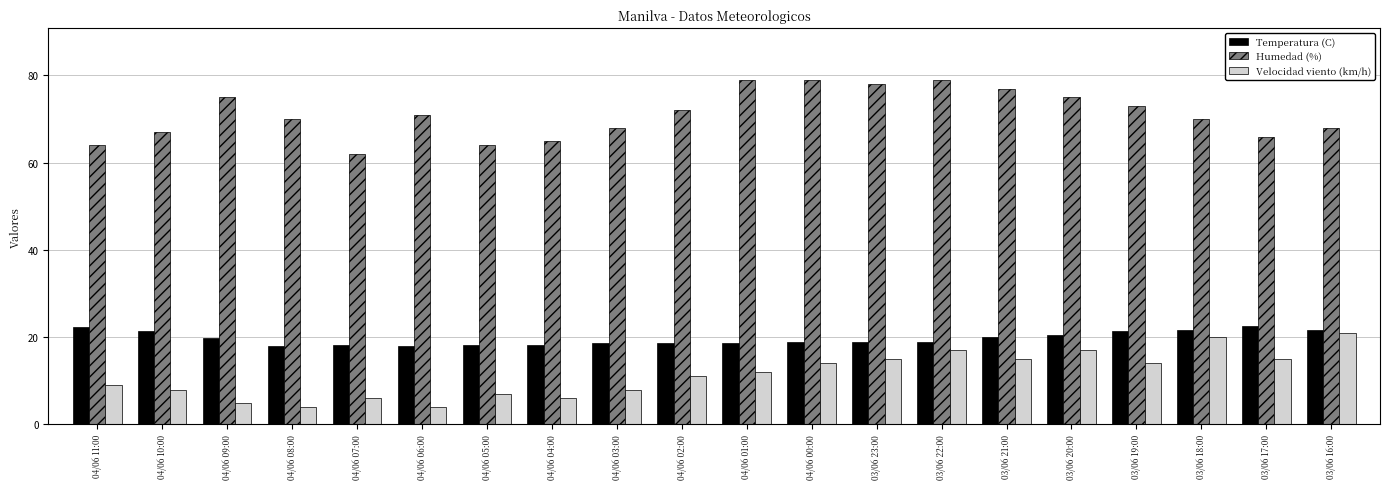

What value does the Temperatura (C) series have at 03/06 17:00?

22.5